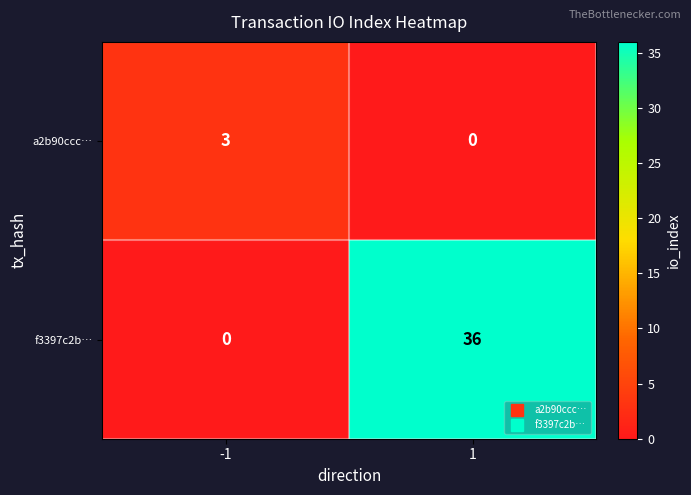

Which label corresponds to the largest value in the chart?

1